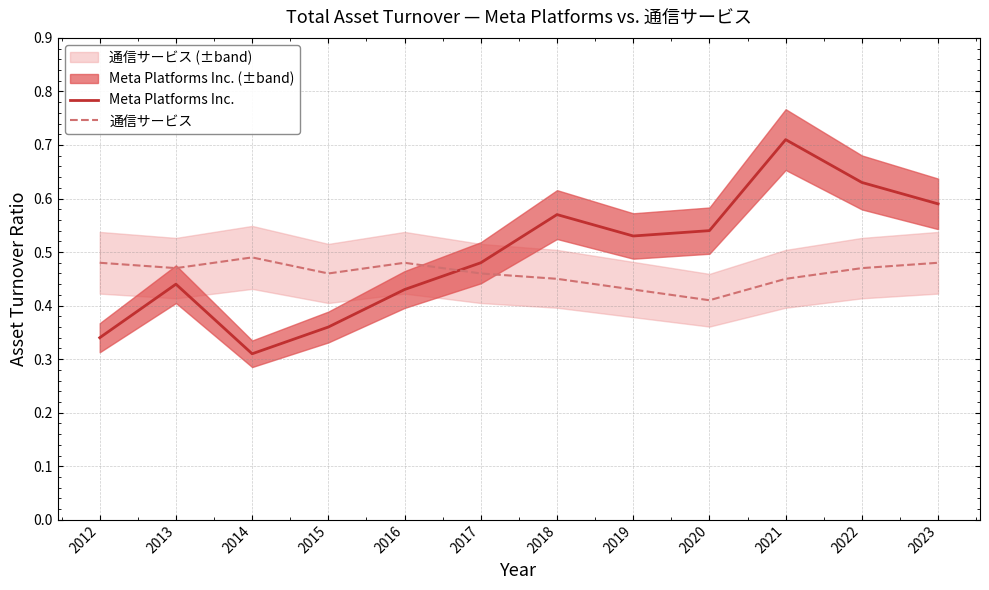

Rank the series by their average value, from highest to lowest.

Meta Platforms Inc., 通信サービス